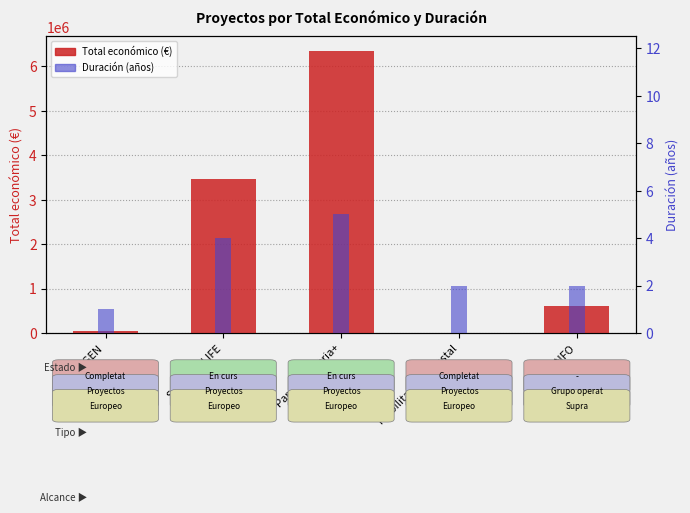

What is the label of the 1st bar from the left?

AGROGEN